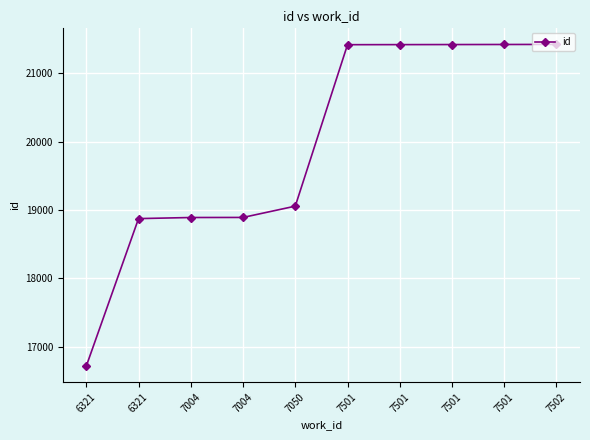

The value at 7050 is 19056. True or false?

True